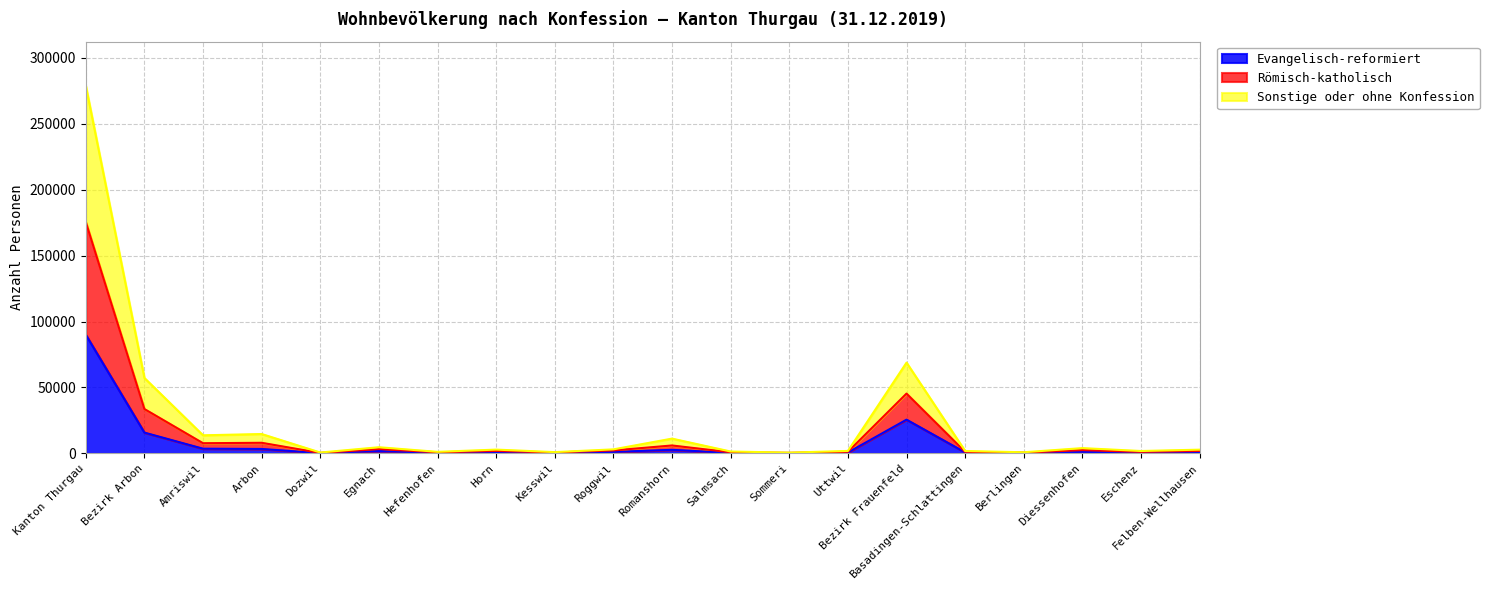

What is the total value across all series at Kanton Thurgau?

278727